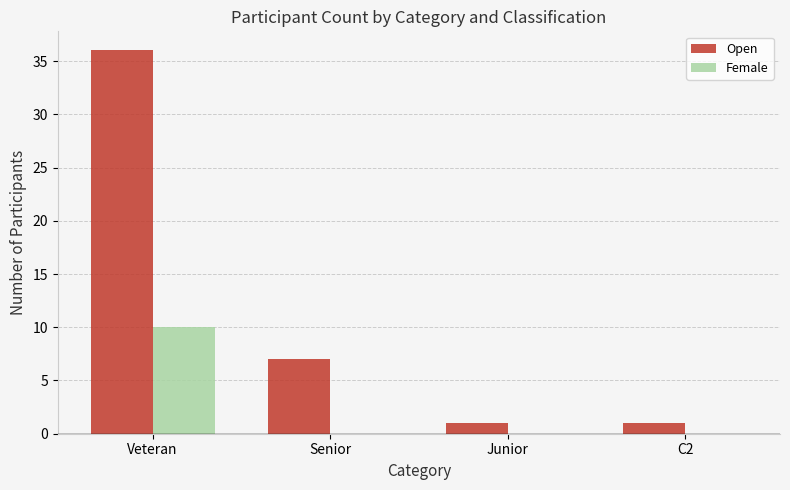

What is the sum of all Open values?

45